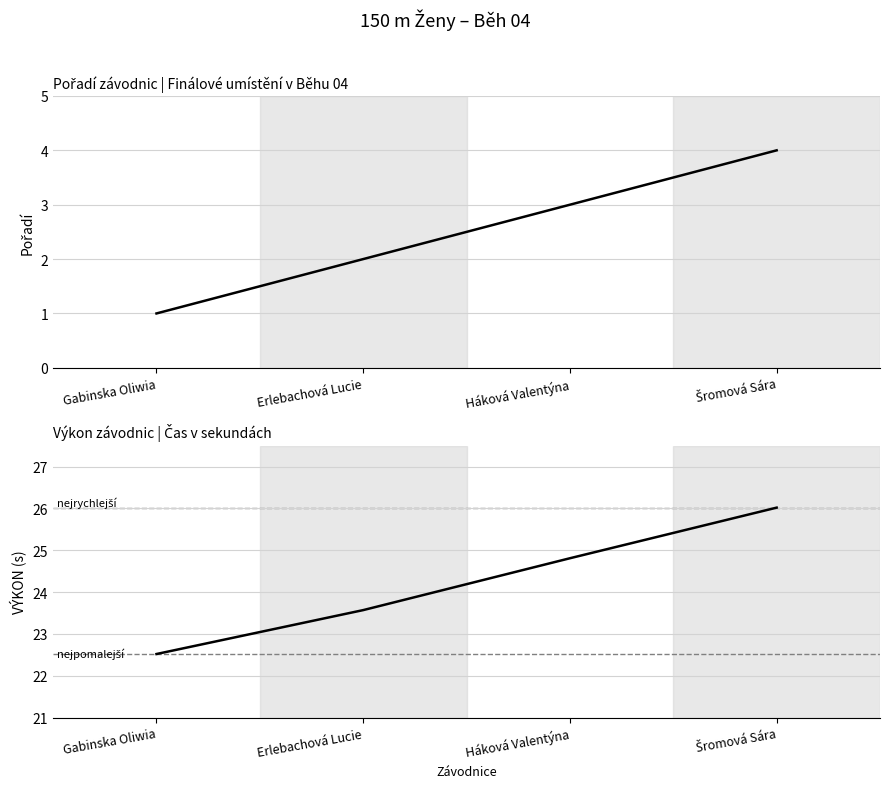

Rank the categories by Pořadí value from lowest to highest.

Gabinska Oliwia, Erlebachová Lucie, Háková Valentýna, Šromová Sára